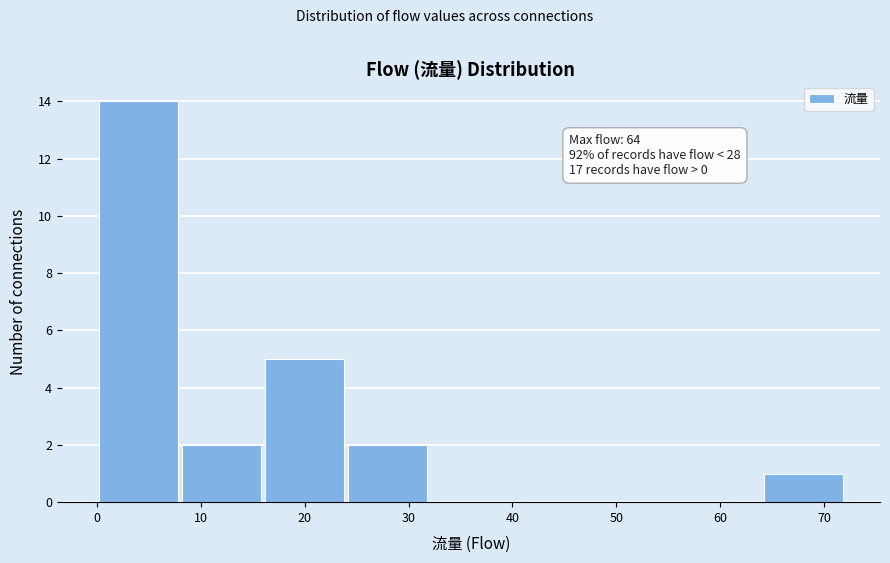

Over which range of the x-axis is the bar tallest?

0 to 8